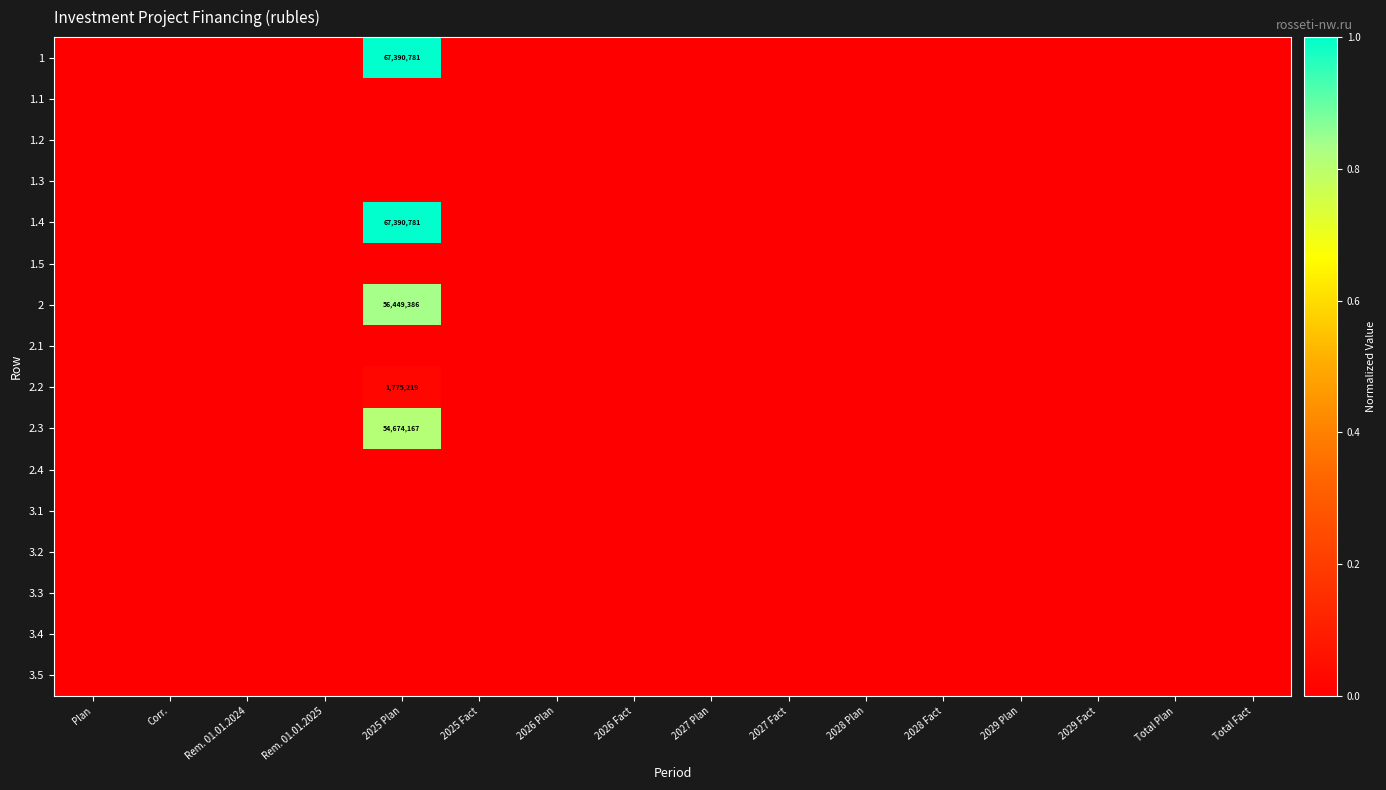

Which label corresponds to the smallest value in the chart?

Plan